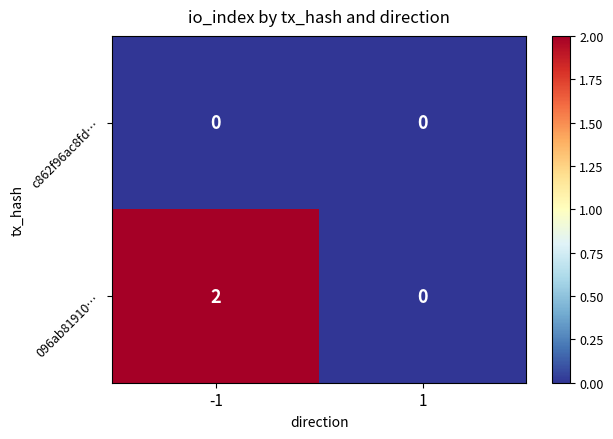

Rank the series at -1 from highest to lowest value.

096ab81910…, c862f96ac8fd…